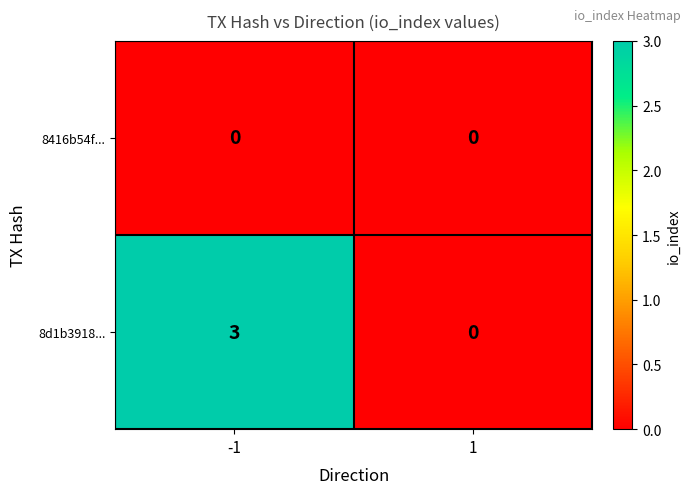

What is the total value across all series at -1?

3